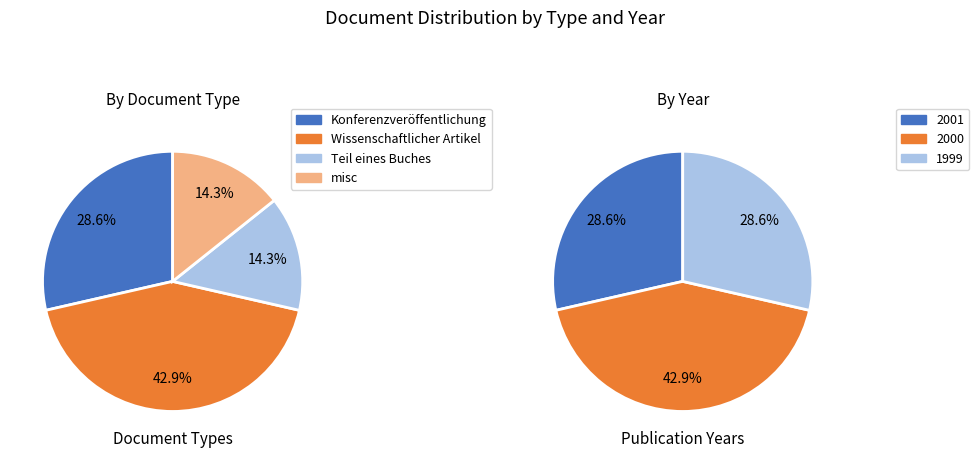

True or false: Wissenschaftlicher Artikel accounts for 34% of the total.

False